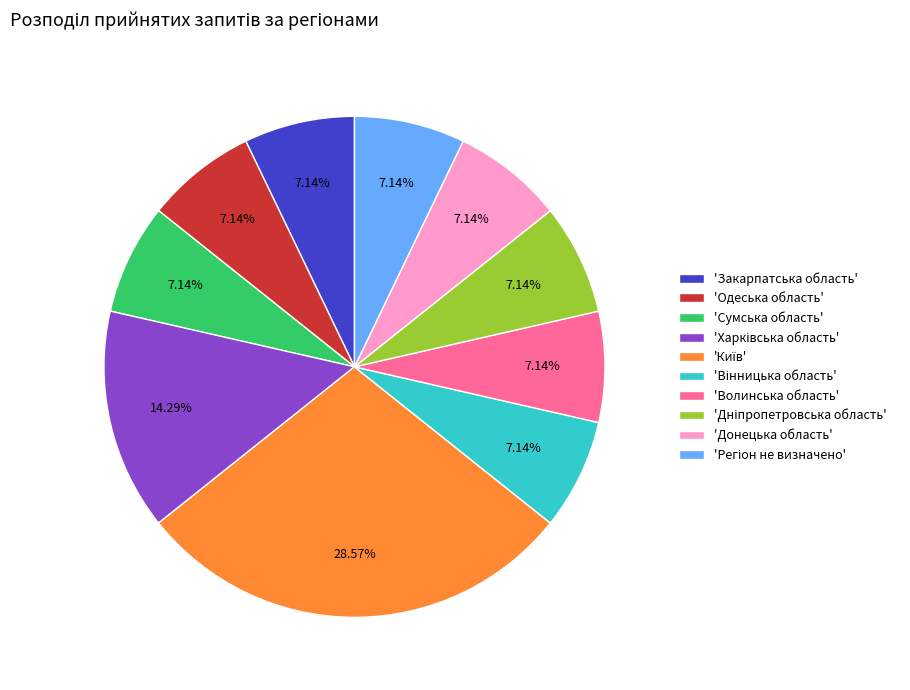

Does any single category account for the majority?

No